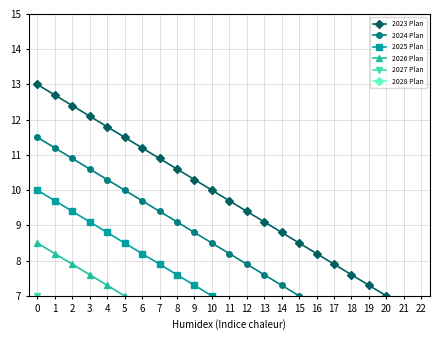

Reading left to right, list all the values displayed in this chart.

2023 Plan: 13.0	12.7	12.4	12.1	11.8	11.5	11.2	10.9	10.6	10.3	10.0	9.7	9.4	9.1	8.8	8.5	8.2	7.9	7.6	7.3	7.0	6.7	6.4
2024 Plan: 11.5	11.2	10.9	10.6	10.3	10.0	9.7	9.4	9.1	8.8	8.5	8.2	7.9	7.6	7.3	7.0	6.7	6.4	6.1	5.8	5.5	5.2	4.9
2025 Plan: 10.0	9.7	9.4	9.1	8.8	8.5	8.2	7.9	7.6	7.3	7.0	6.7	6.4	6.1	5.8	5.5	5.2	4.9	4.6	4.3	4.0	3.7	3.4
2026 Plan: 8.5	8.2	7.9	7.6	7.3	7.0	6.7	6.4	6.1	5.8	5.5	5.2	4.9	4.6	4.3	4.0	3.7	3.4	3.1	2.8	2.5	2.2	1.9
2027 Plan: 7.0	6.7	6.4	6.1	5.8	5.5	5.2	4.9	4.6	4.3	4.0	3.7	3.4	3.1	2.8	2.5	2.2	1.9	1.6	1.3	1.0	0.7	0.4
2028 Plan: 5.5	5.2	4.9	4.6	4.3	4.0	3.7	3.4	3.1	2.8	2.5	2.2	1.9	1.6	1.3	1.0	0.7	0.4	0.1	-0.2	-0.5	-0.8	-1.1